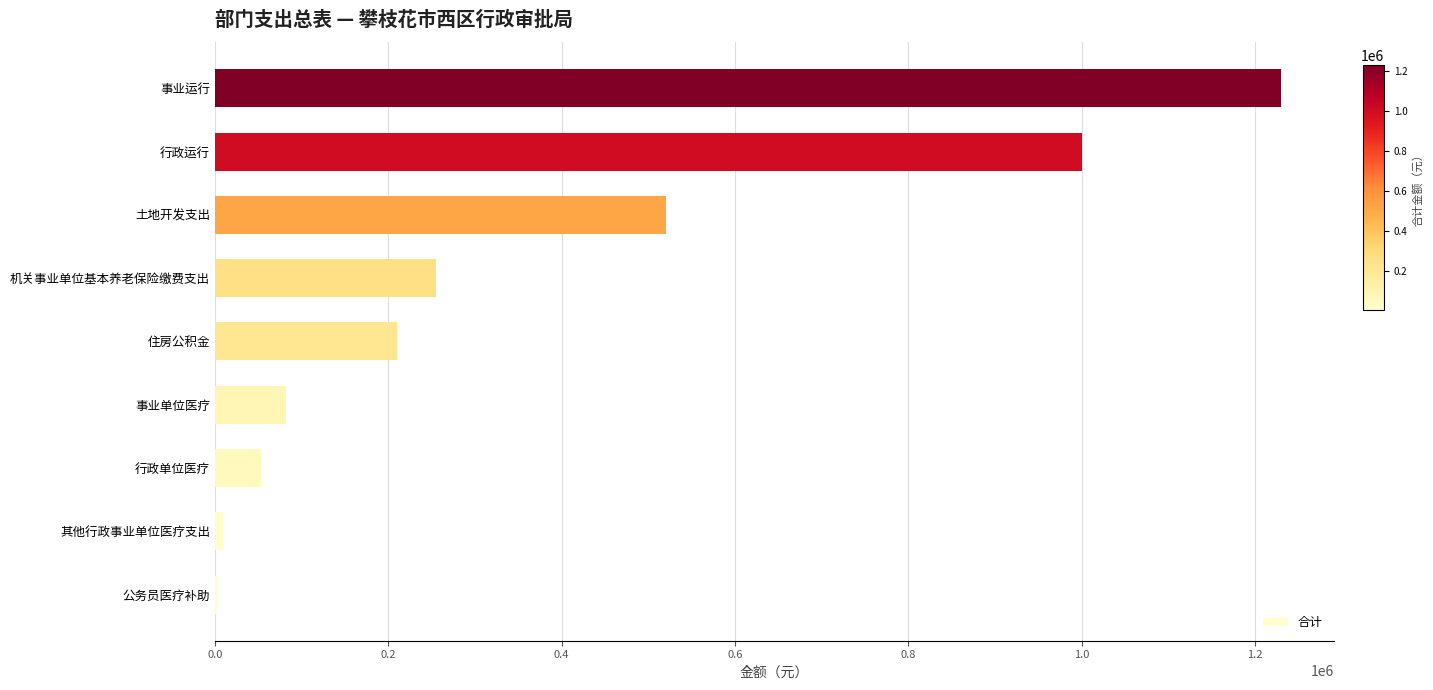

Approximately how many times larger is the value at 住房公积金 compared to 事业单位医疗?

2.5